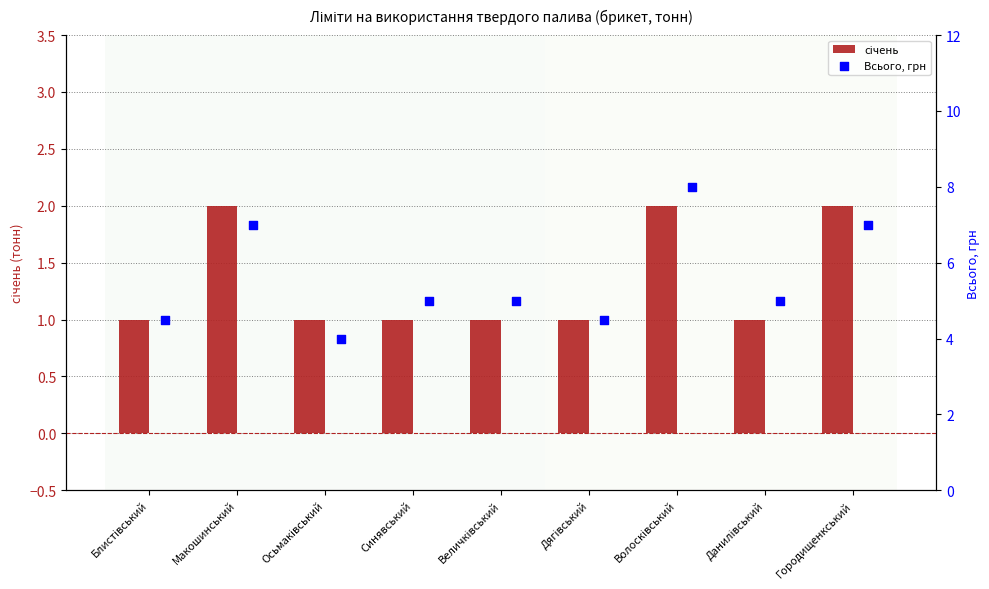

What are all the series names shown in the legend?

січень, Всього, грн